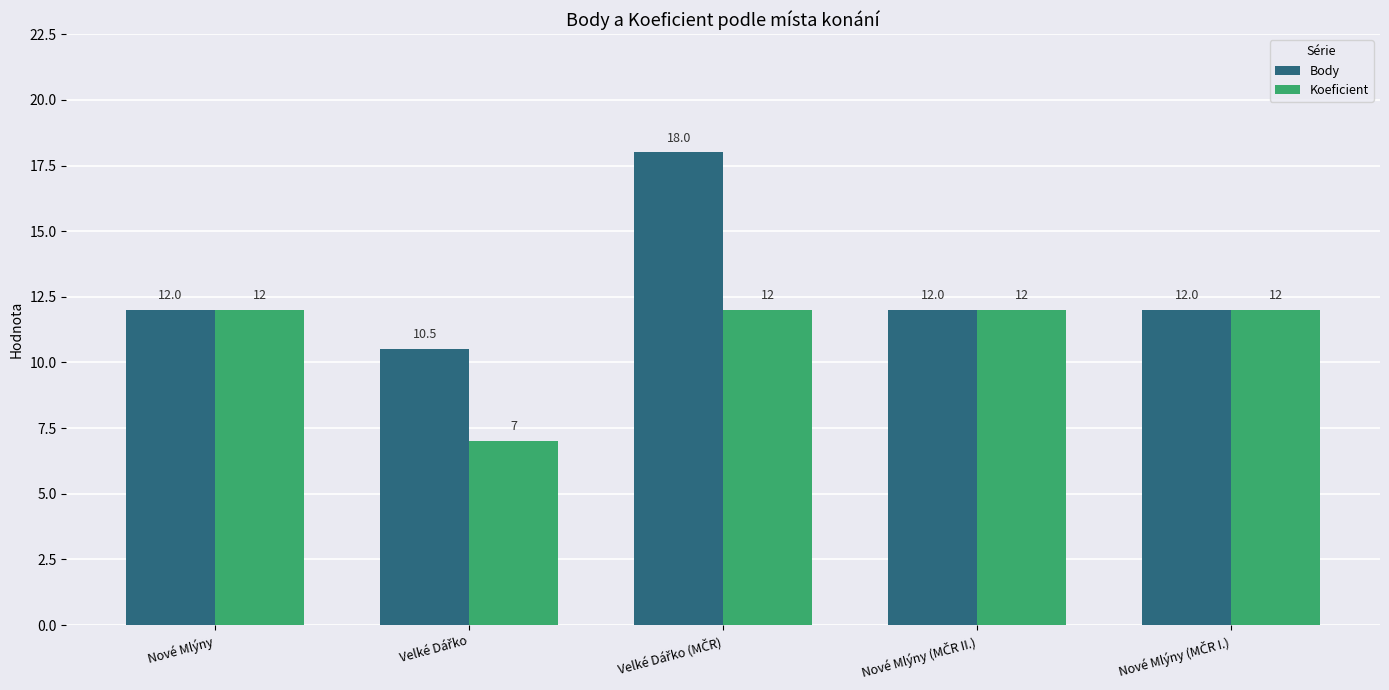

Reading right to left, what are all the values shown in this chart?

Body: 12.0	12.0	18.0	10.5	12.0
Koeficient: 12.0	12.0	12.0	7.0	12.0